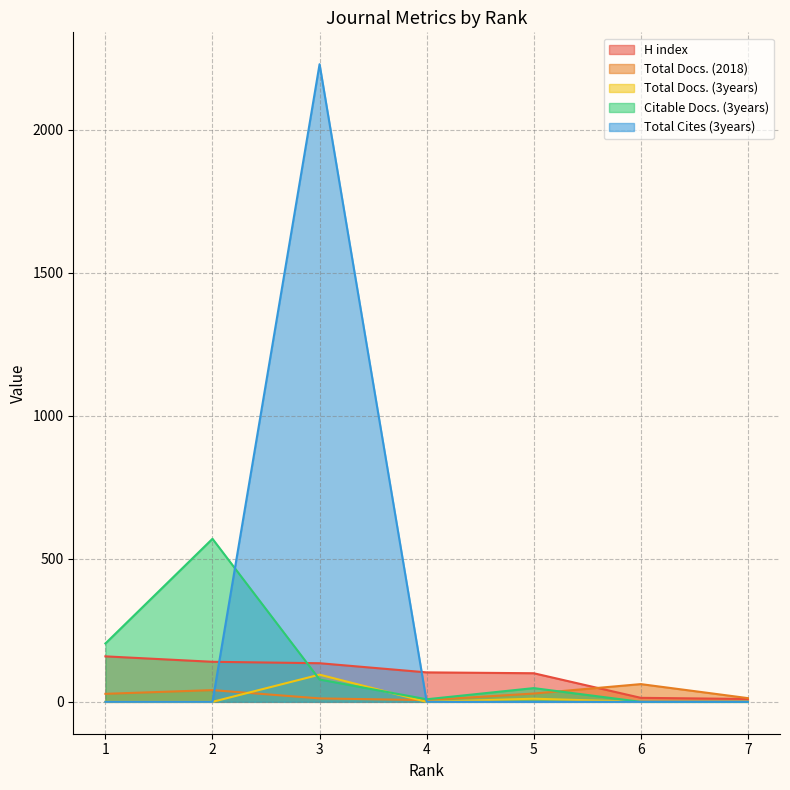

True or false: H index has more than 1 interior local peaks.

False